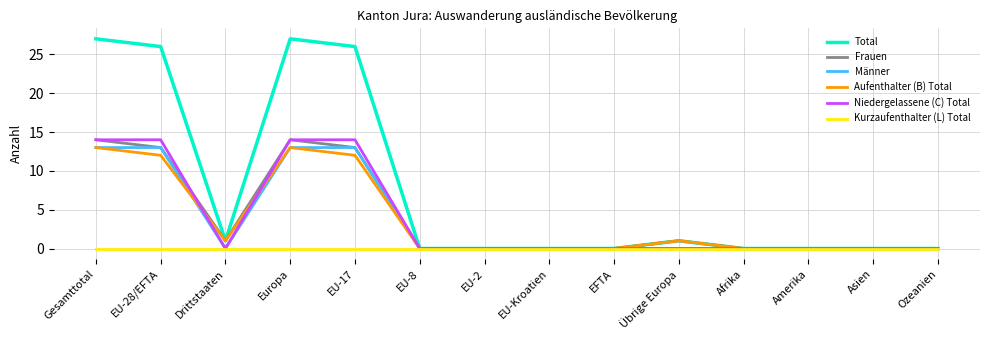

Which series has the largest total across all categories?

Total